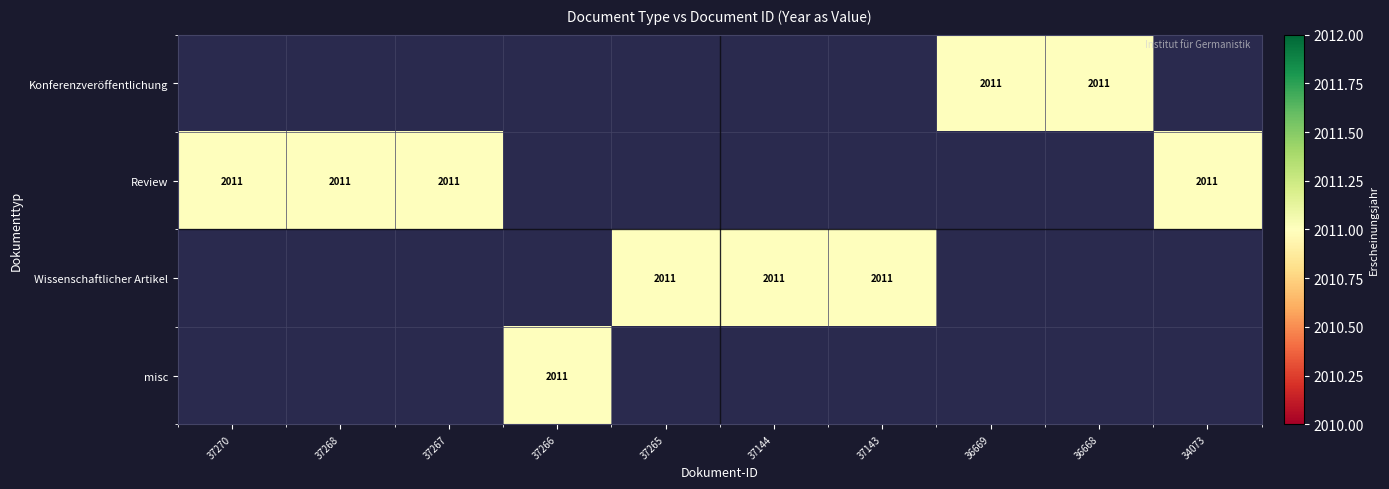

Which category has the highest value across all series?

36669